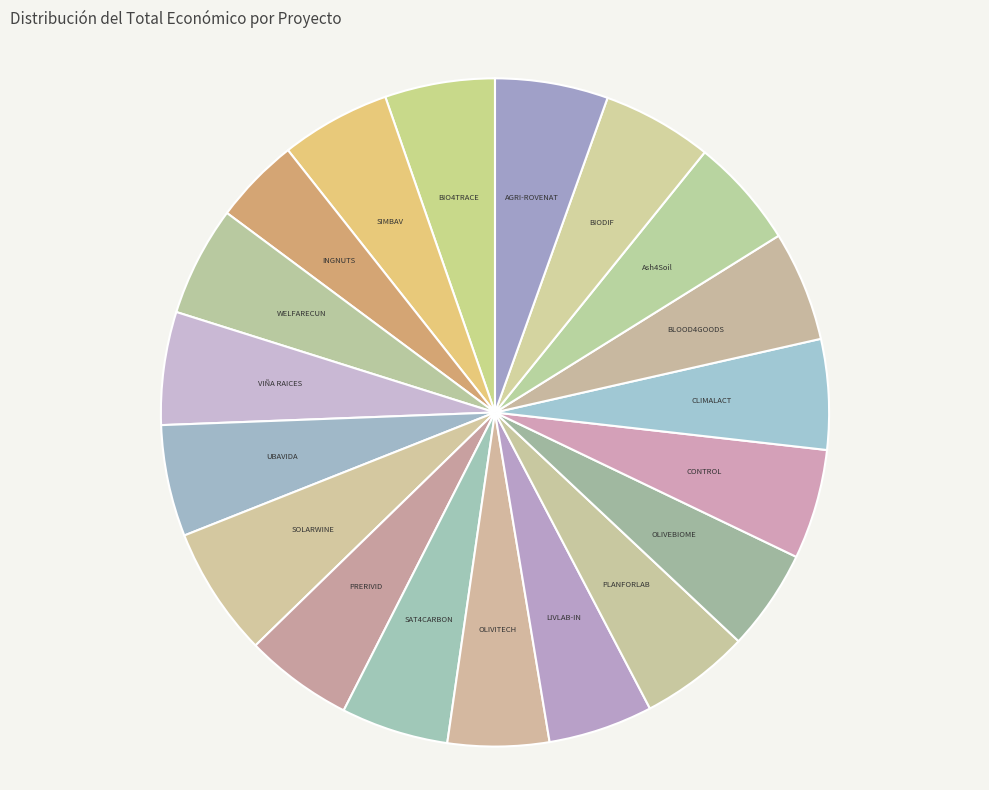

Count the number of slices in the pie.

19